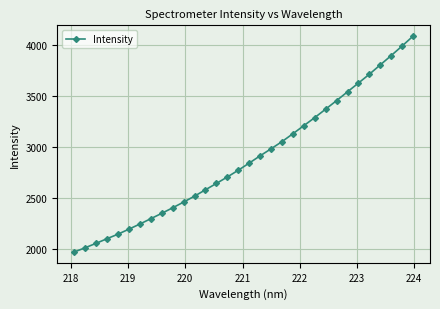

Count the number of categories in the chart.

32